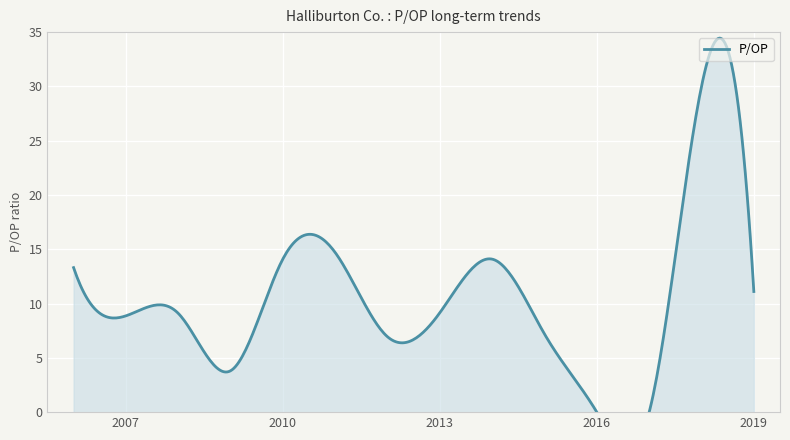

True or false: the data shows 13.3 at 2006.

True